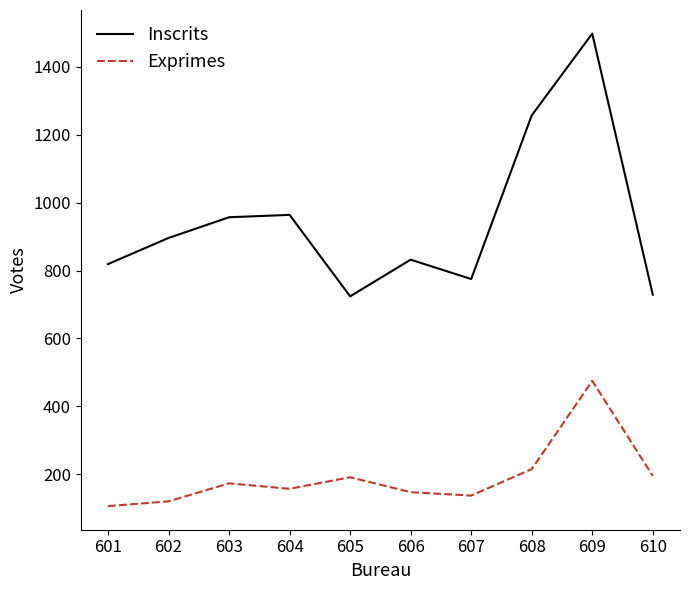

How many lines are shown in the chart?

2